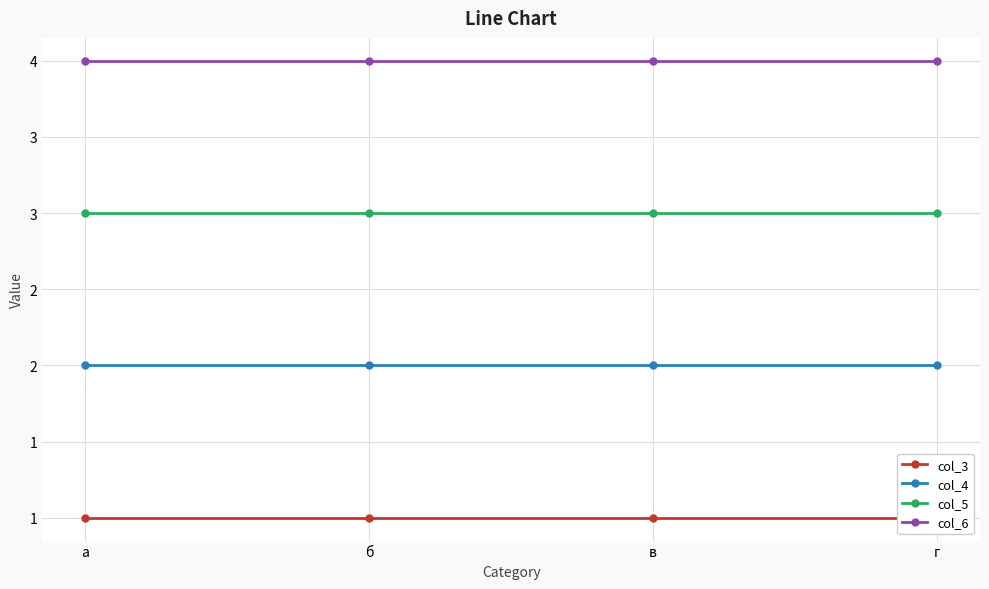

What is the label of the 3rd point from the left?

в